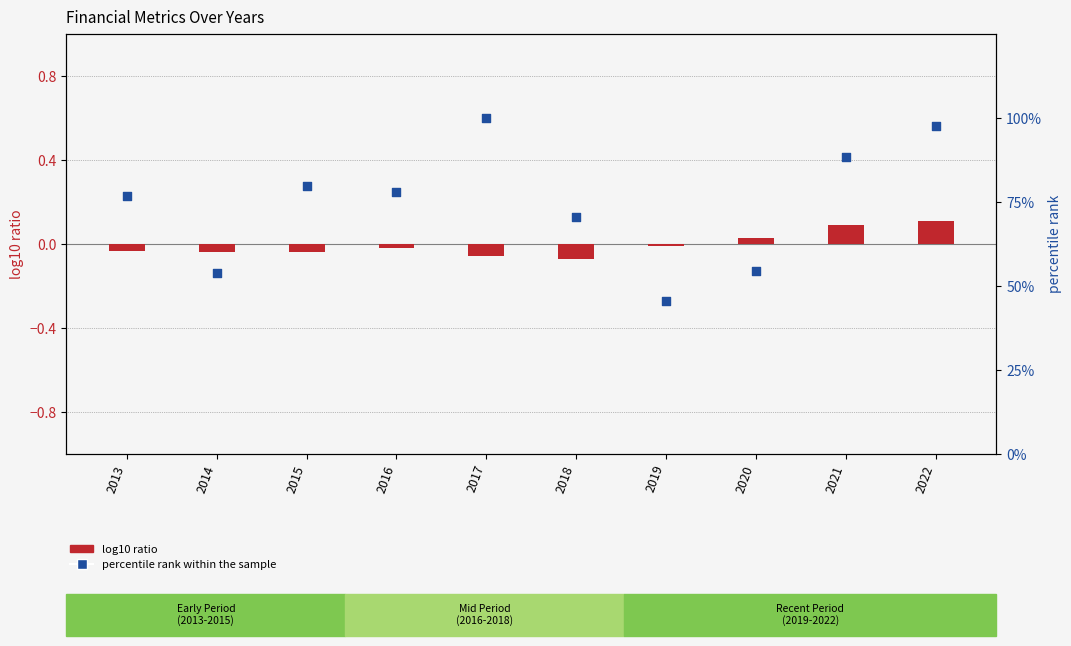

What is the total value across all series at 2013?

76.9